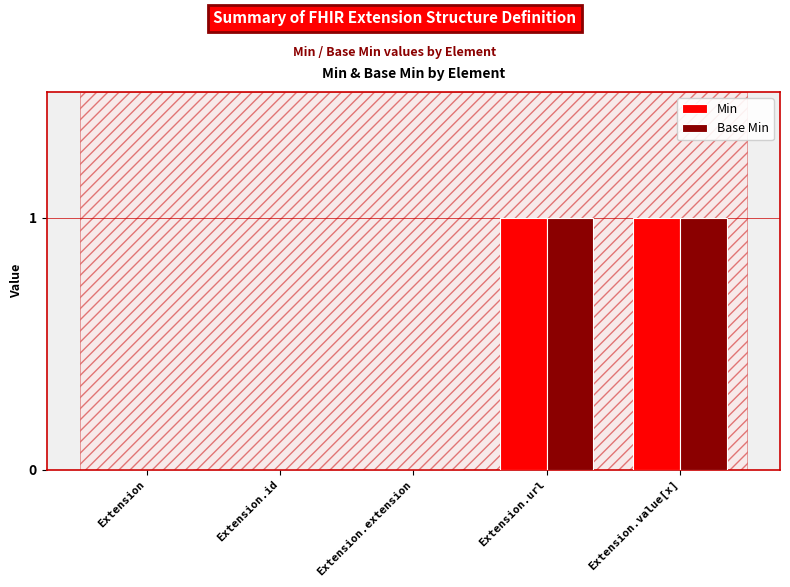

Is the value of Base Min at Extension.extension greater than the value of Min at Extension.value[x]?

No